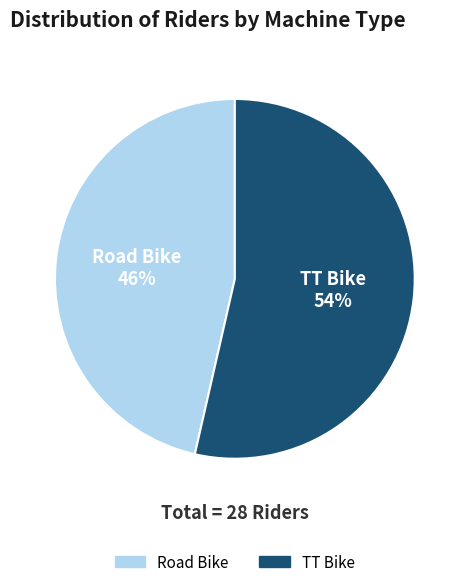

Does TT Bike account for over 50% of the chart?

Yes